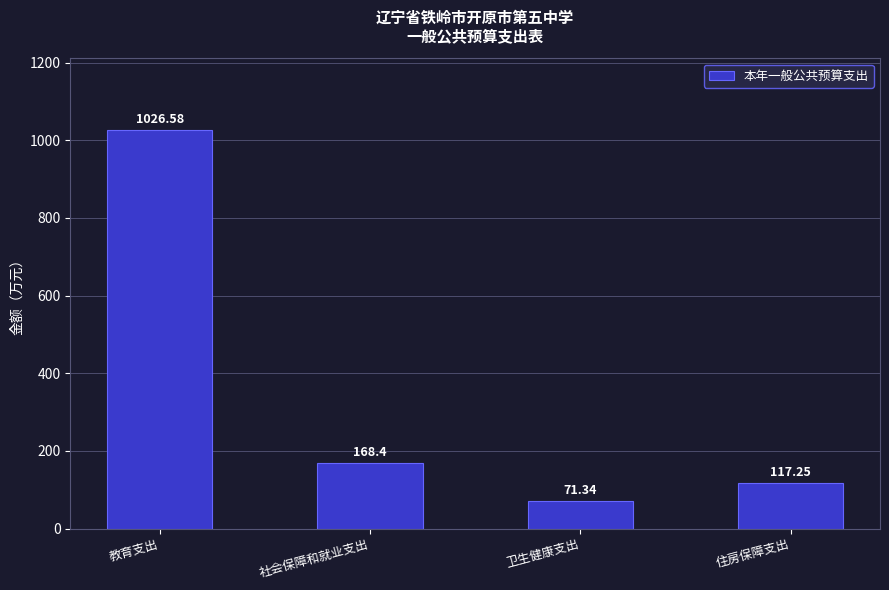

How many bars are there in total?

4